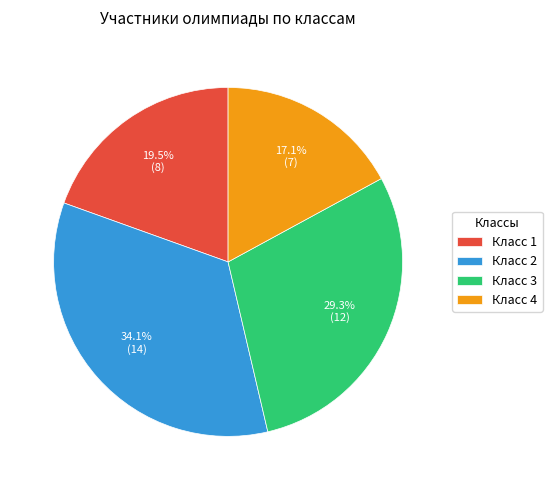

Between Класс 3 and Класс 4, which is larger?

Класс 3